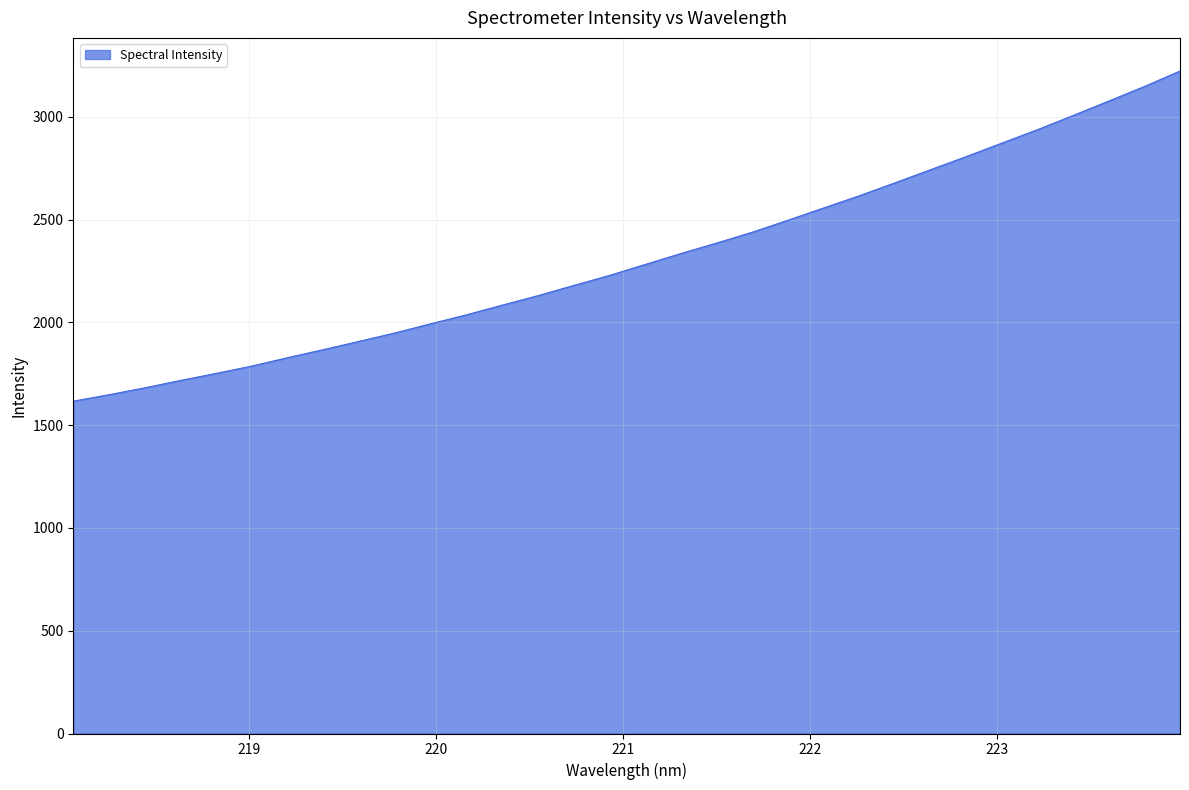

What is the greatest value displayed?

3223.5